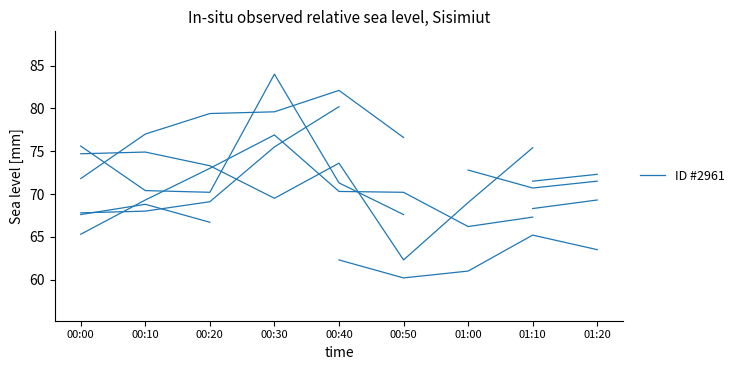

Which label corresponds to the smallest value in the chart?

00:50